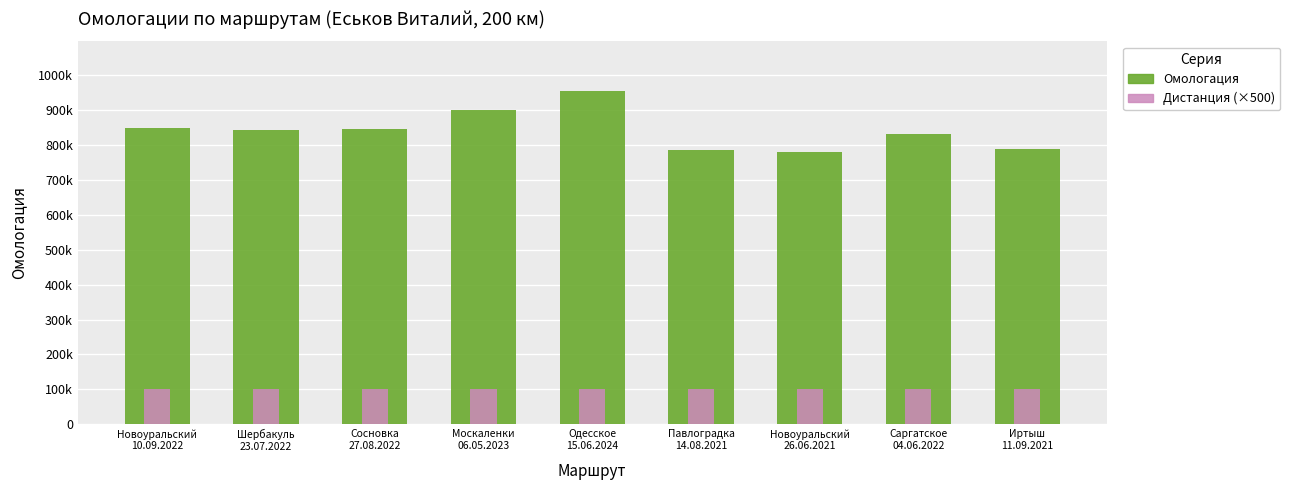

Rank the categories by Омологация value from highest to lowest.

Одесское
15.06.2024, Москаленки
06.05.2023, Новоуральский
10.09.2022, Сосновка
27.08.2022, Шербакуль
23.07.2022, Саргатское
04.06.2022, Иртыш
11.09.2021, Павлоградка
14.08.2021, Новоуральский
26.06.2021